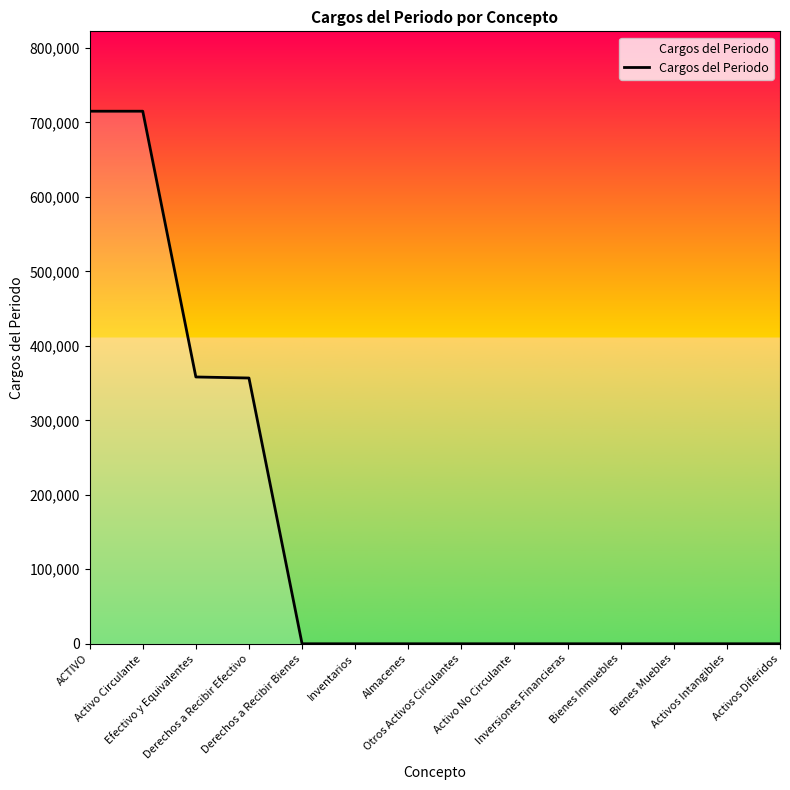

What is the maximum value shown in the chart?

715033.2